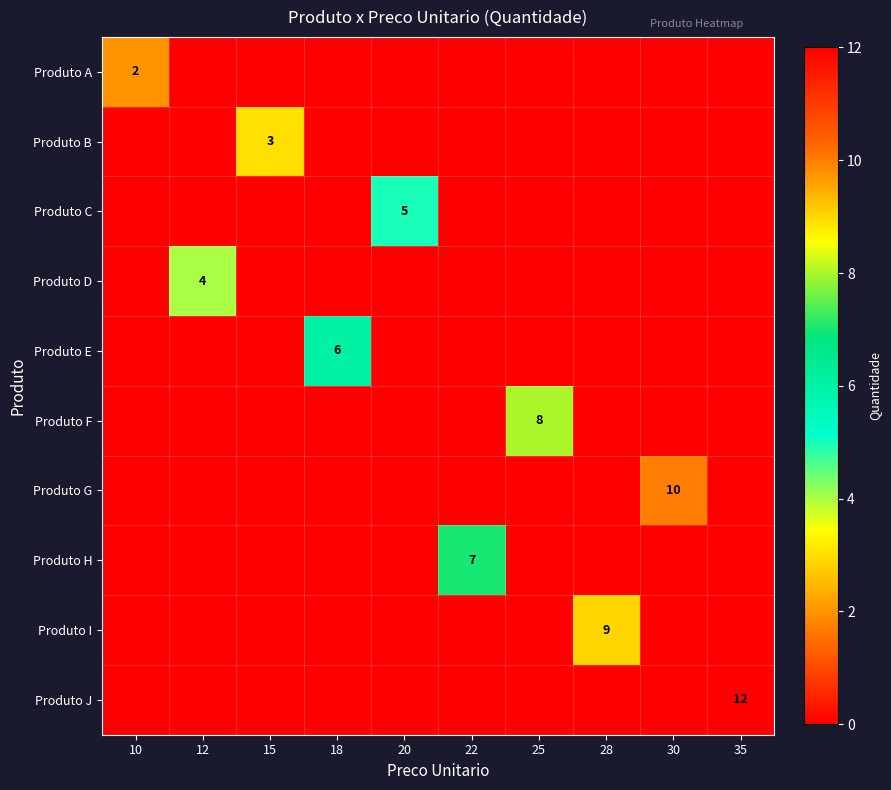

True or false: Produto J has a value of 19 at 35.

False